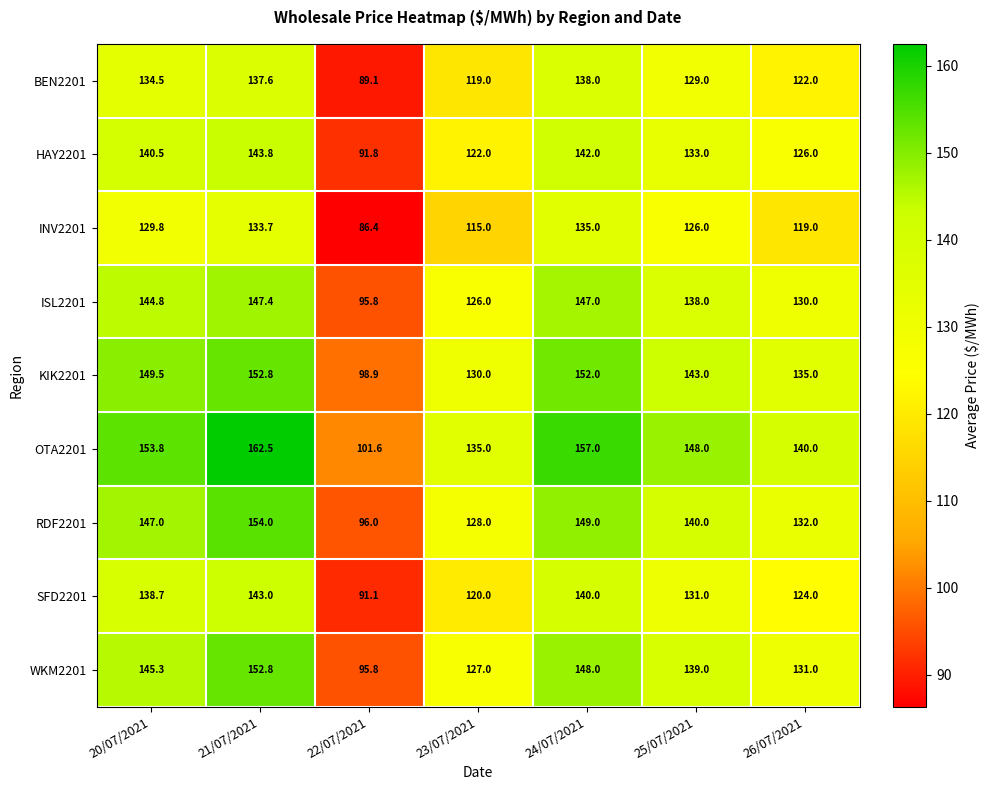

What is the average value of the INV2201 series?

120.7